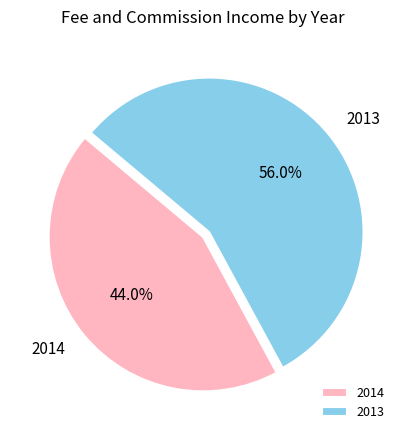

Which category accounts for the majority?

2013